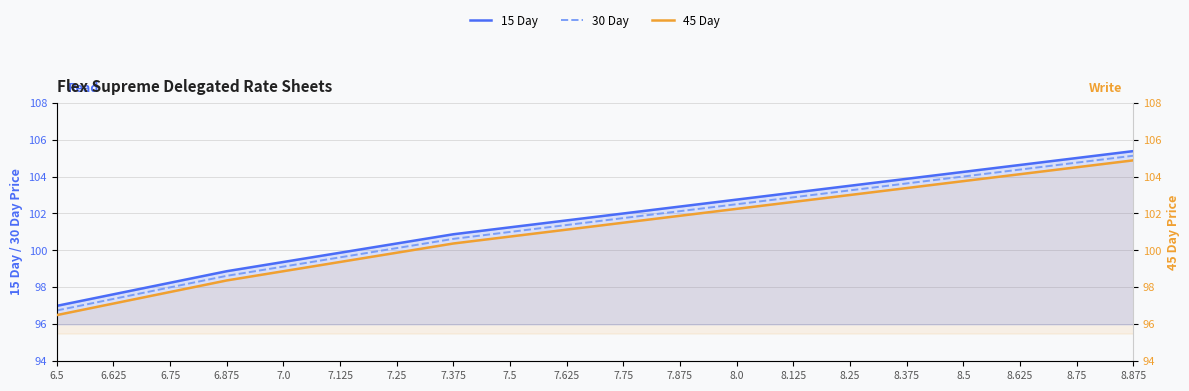

Reading left to right, list all the values displayed in this chart.

15 Day: 6.5=97.0	6.625=97.6	6.75=98.2	6.875=98.9	7.0=99.4	7.125=99.9	7.25=100.4	7.375=100.9	7.5=101.2	7.625=101.6	7.75=102.0	7.875=102.4	8.0=102.8	8.125=103.1	8.25=103.5	8.375=103.9	8.5=104.2	8.625=104.6	8.75=105.0	8.875=105.4
30 Day: 6.5=96.8	6.625=97.4	6.75=98.0	6.875=98.6	7.0=99.1	7.125=99.6	7.25=100.1	7.375=100.6	7.5=101.0	7.625=101.4	7.75=101.8	7.875=102.1	8.0=102.5	8.125=102.9	8.25=103.2	8.375=103.6	8.5=104.0	8.625=104.4	8.75=104.8	8.875=105.1
45 Day: 6.5=96.5	6.625=97.1	6.75=97.8	6.875=98.4	7.0=98.9	7.125=99.4	7.25=99.9	7.375=100.4	7.5=100.8	7.625=101.1	7.75=101.5	7.875=101.9	8.0=102.2	8.125=102.6	8.25=103.0	8.375=103.4	8.5=103.8	8.625=104.1	8.75=104.5	8.875=104.9